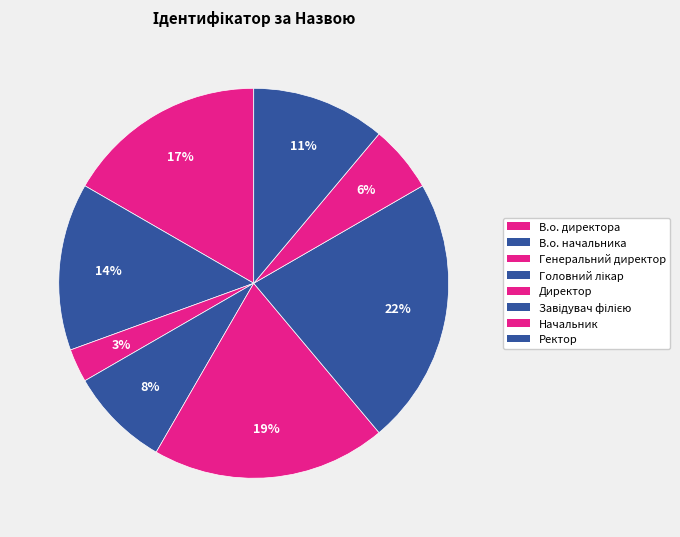

What is the largest slice in the pie chart?

Завідувач філією